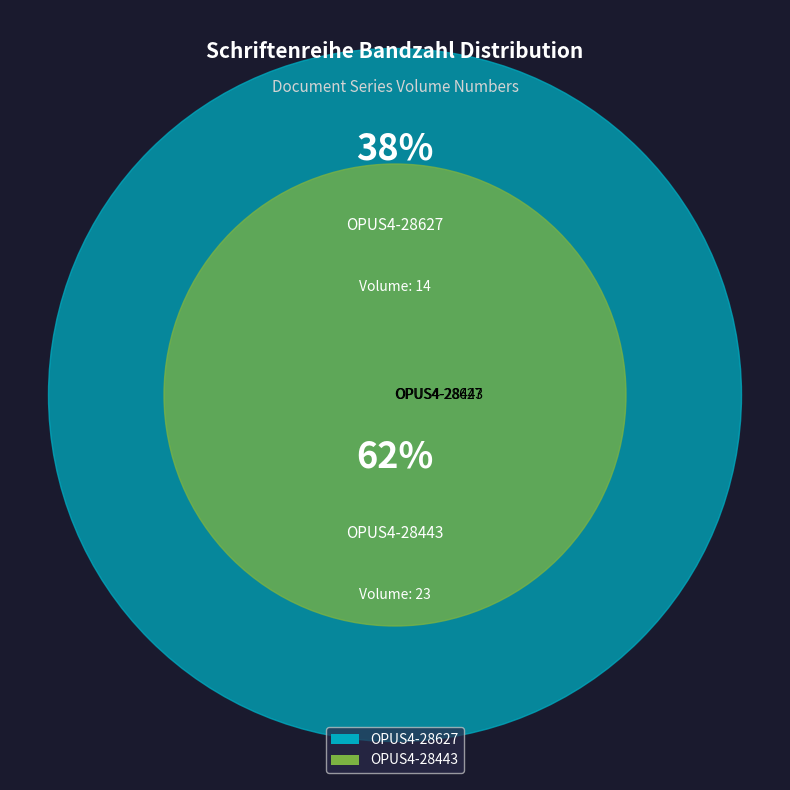

The OPUS4-28443 slice represents 68% of the pie. True or false?

False